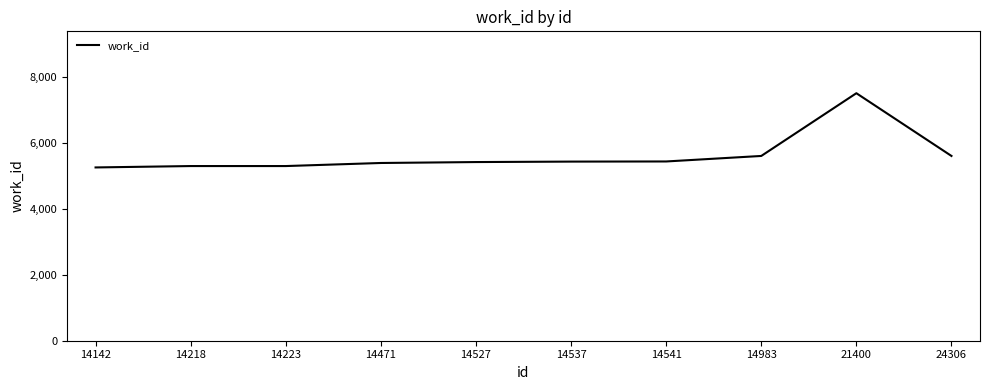

How many values are below 5427?

5